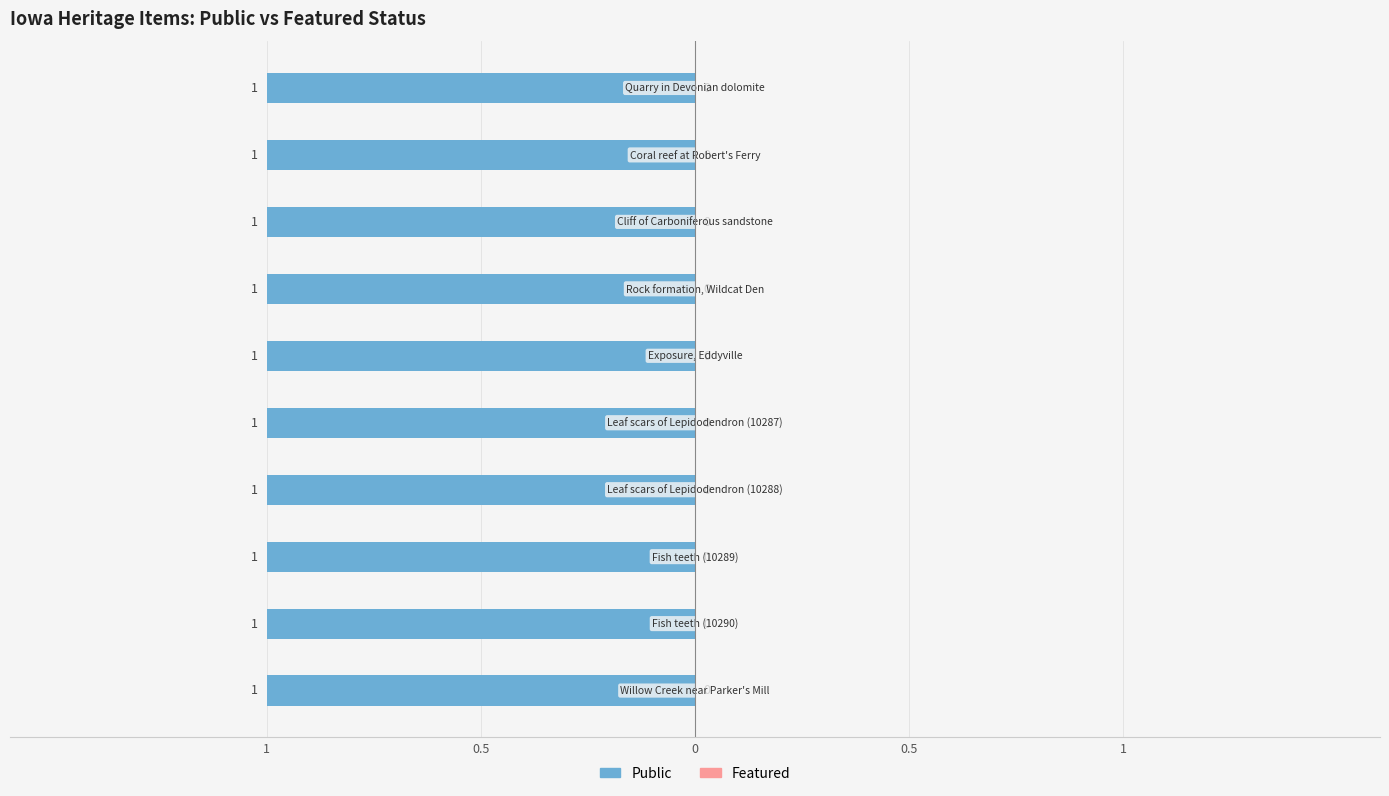

What is the sum of all Public values?

10